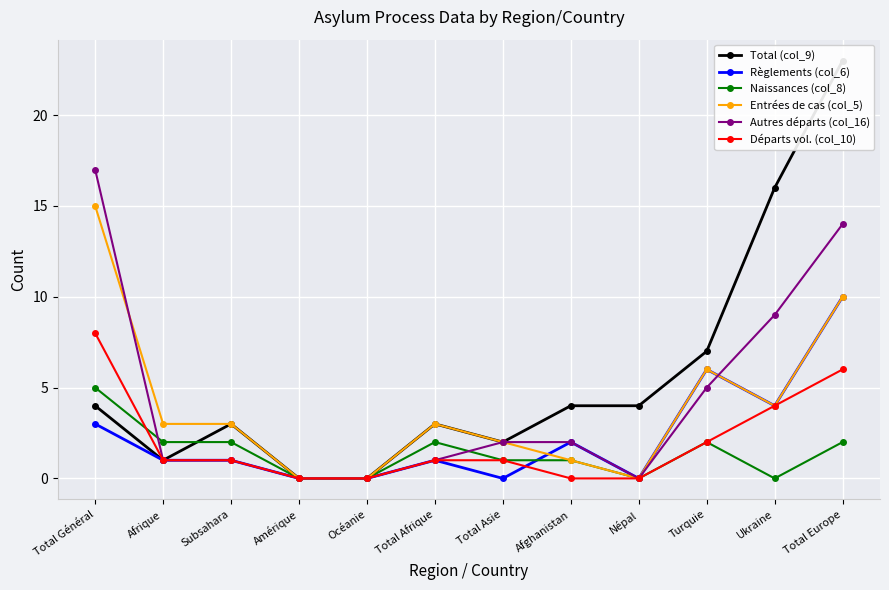

Which series has the largest total across all categories?

Total (col_9)